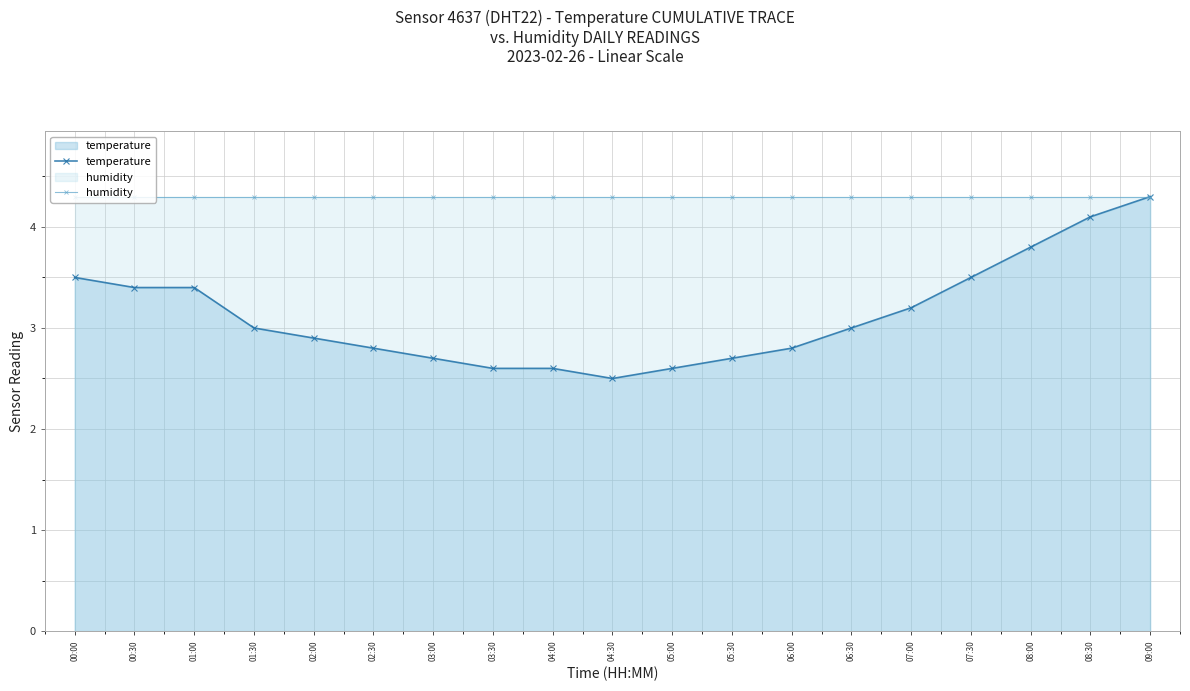

What is the average value of the humidity series?

4.3